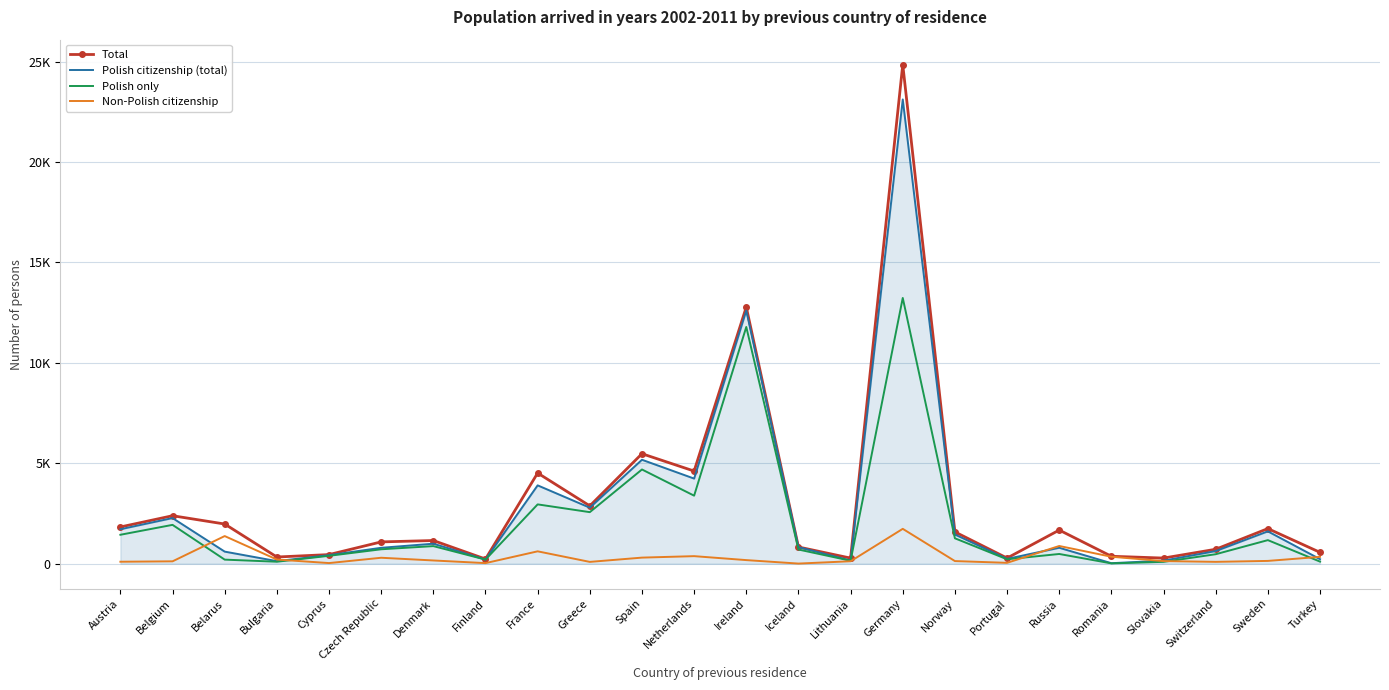

Is it true that Non-Polish citizenship equals 1734 at Germany?

True